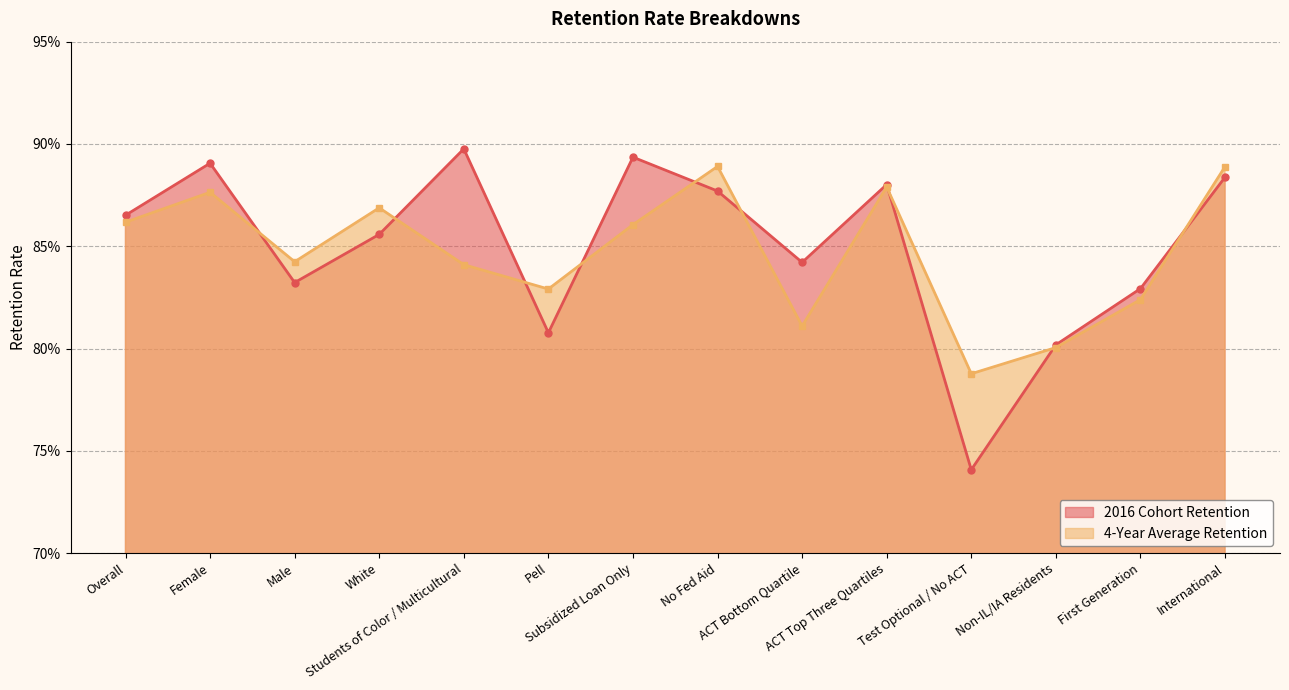

True or false: 4-Year Average Retention has a value of 0.9 at International.

True